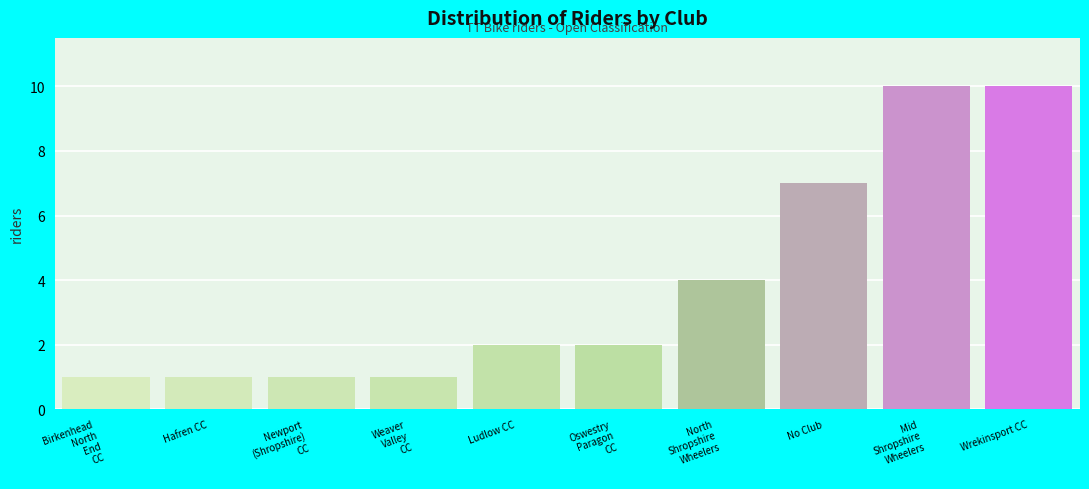

Reading left to right, extract all data points from this chart.

1	1	1	1	2	2	4	7	10	10